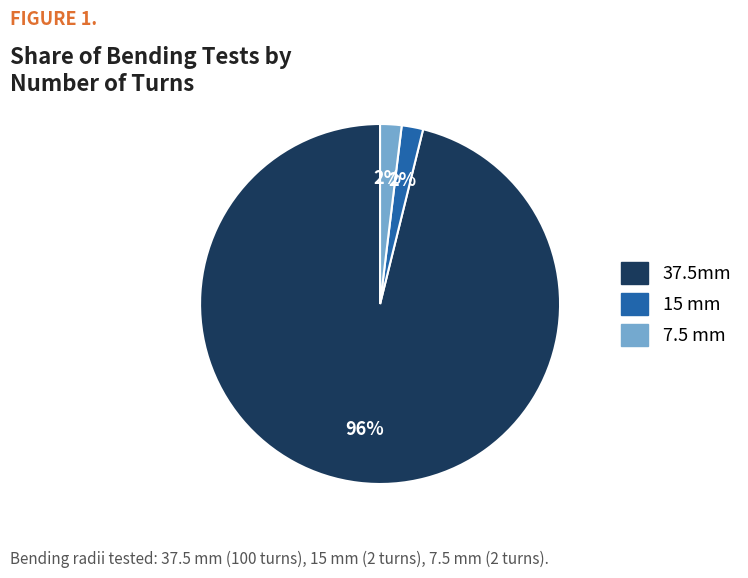

How many segments does this pie chart have?

3